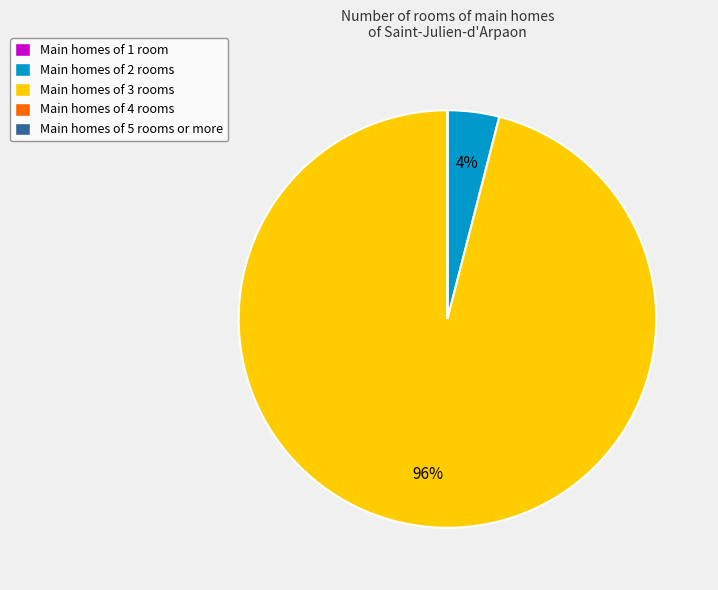

What percentage is the Main homes of 2 rooms slice, to the nearest percent?

4%